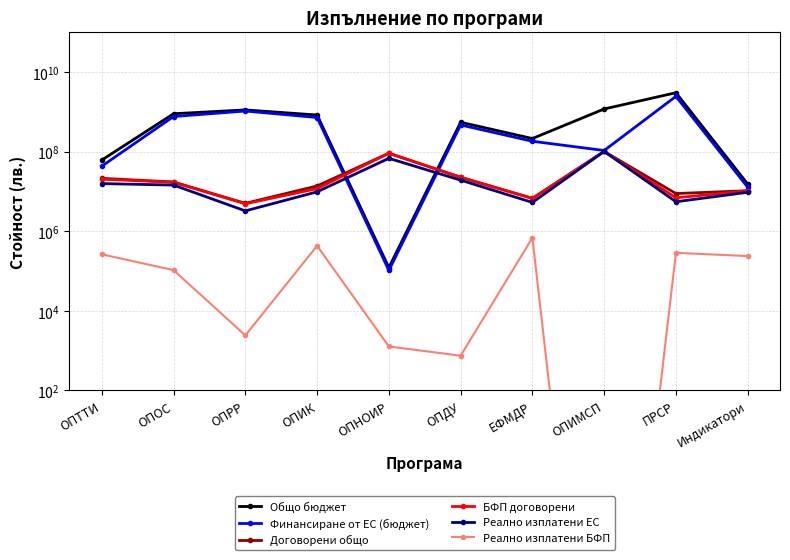

At how many categories does at least one series exceed 2150386172?

1